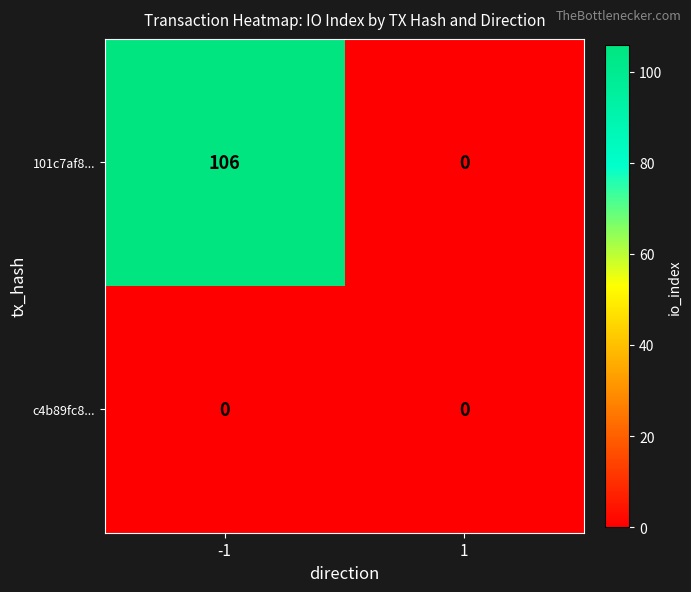

Read the 101c7af8... value at -1.

106